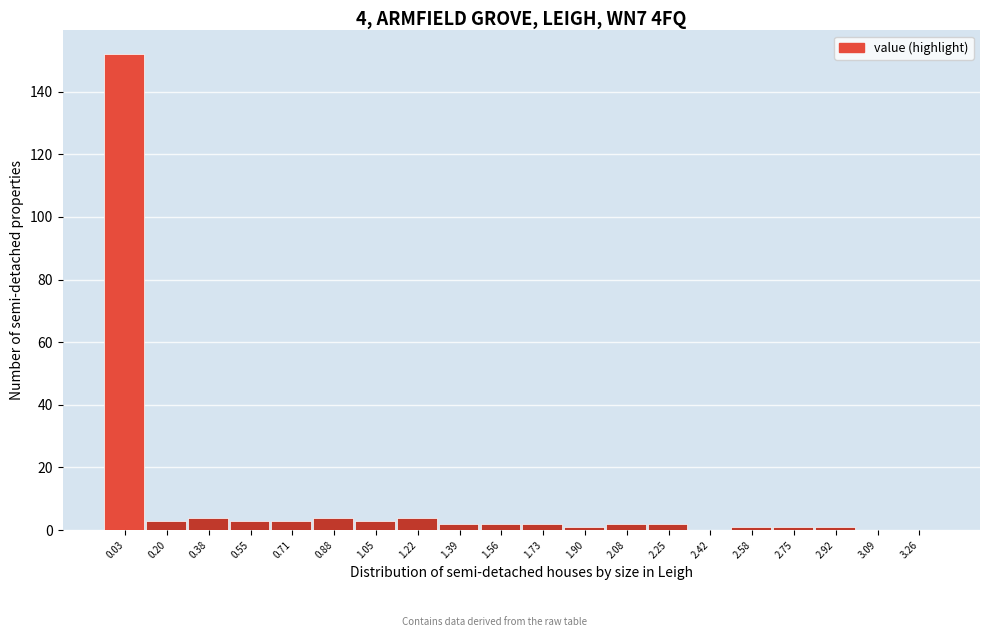

Which range on the x-axis has the tallest bar?

-0.05 to 0.12